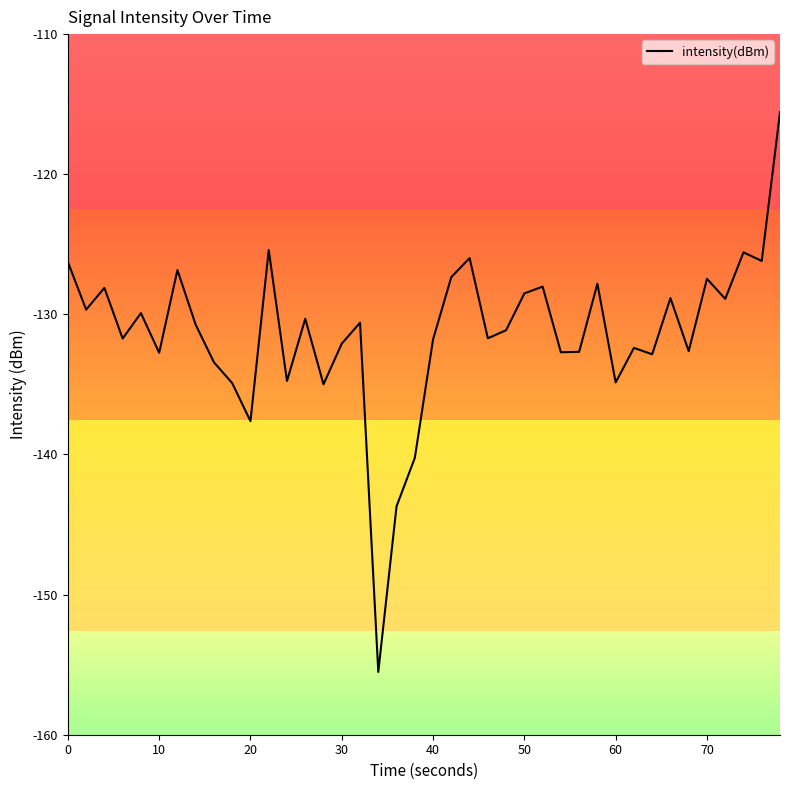

What is the difference between the maximum and minimum values?

39.9